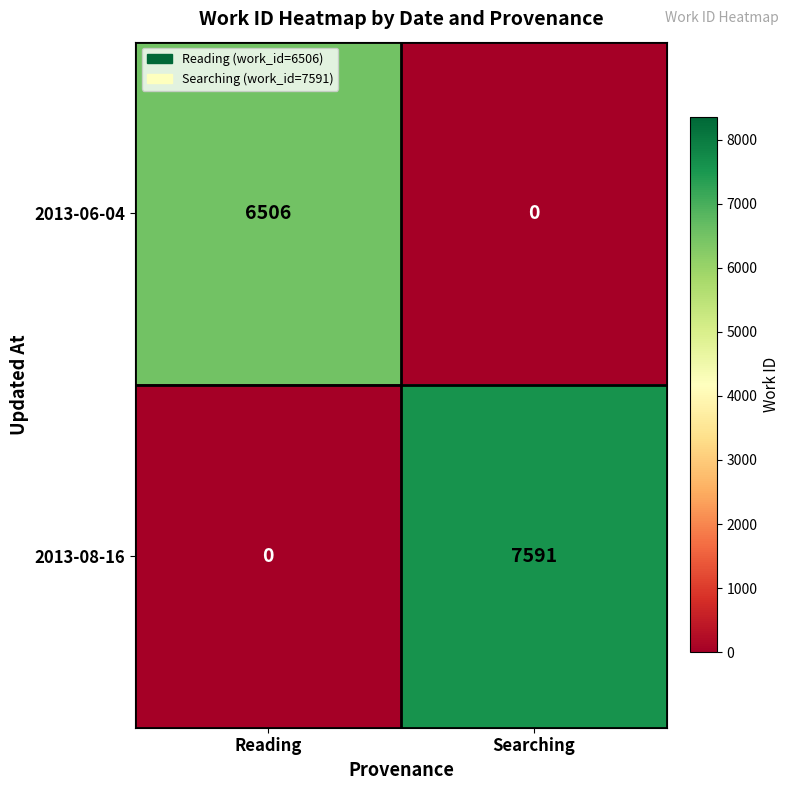

Rank the series by their average value, from lowest to highest.

2013-06-04, 2013-08-16